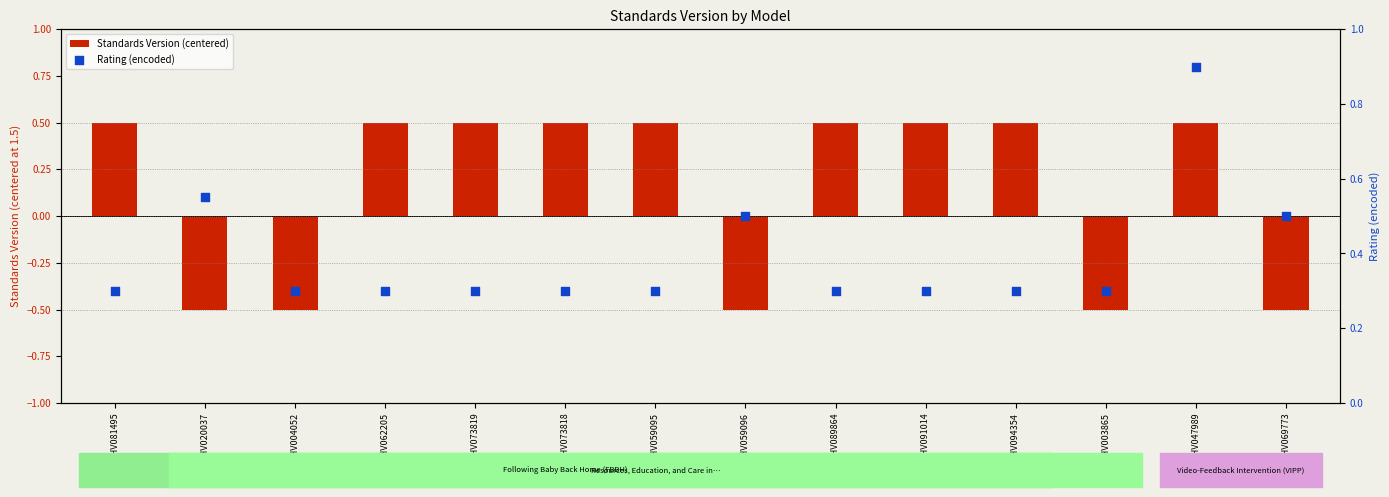

At which category is the sum across all series the highest?

WWHV047989